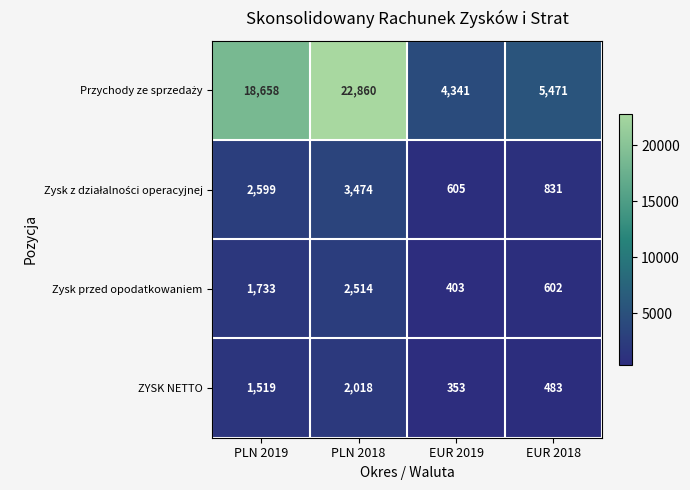

Where is ZYSK NETTO nearest to the value 1185?

PLN 2019